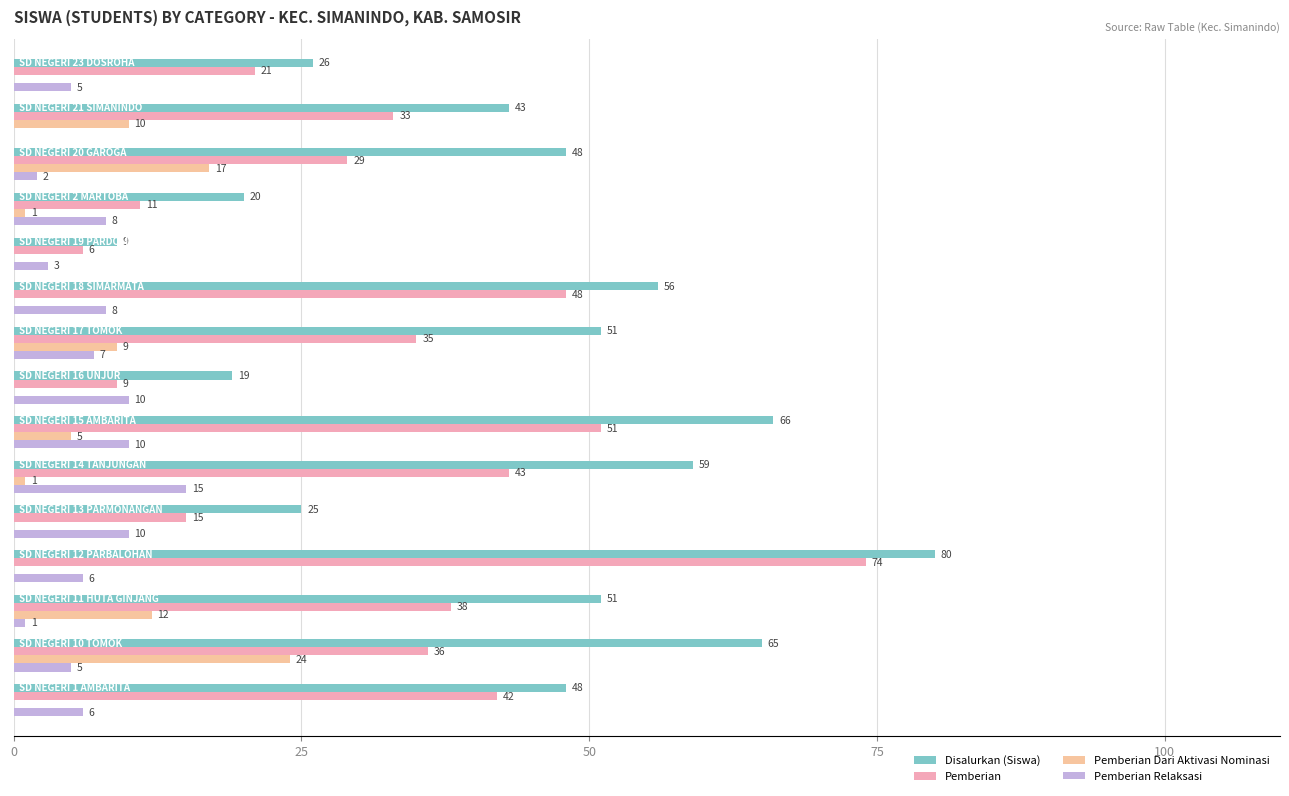

Count the number of categories in the chart.

15